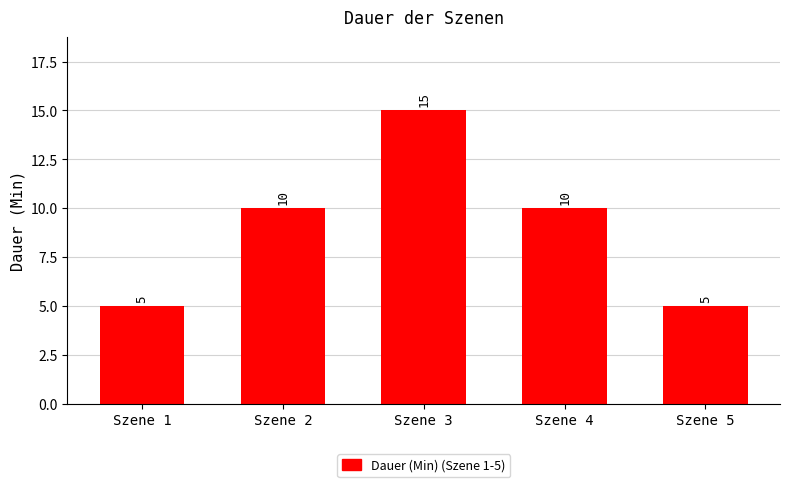

What is the ratio of the value at Szene 2 to the value at Szene 1?

2.0